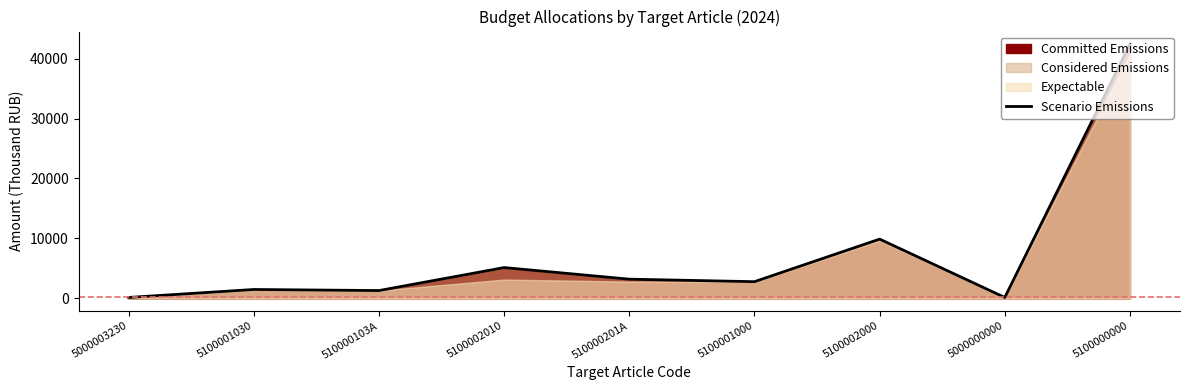

True or false: the data shows 150.0 at 5000000000.

True